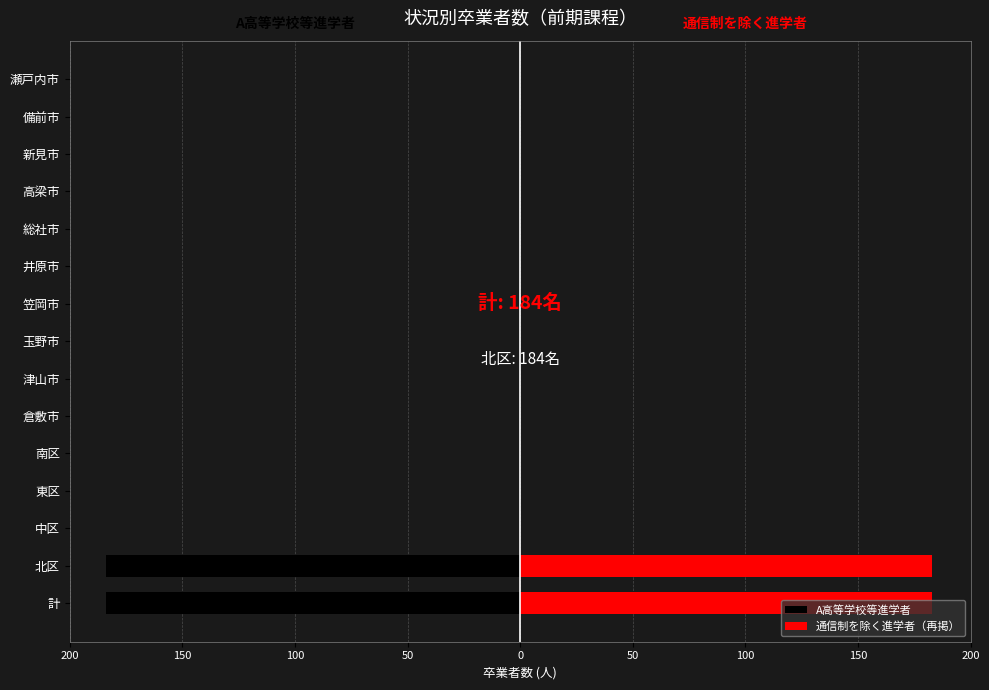

Is it true that A高等学校等進学者 equals 0 at 倉敷市?

True